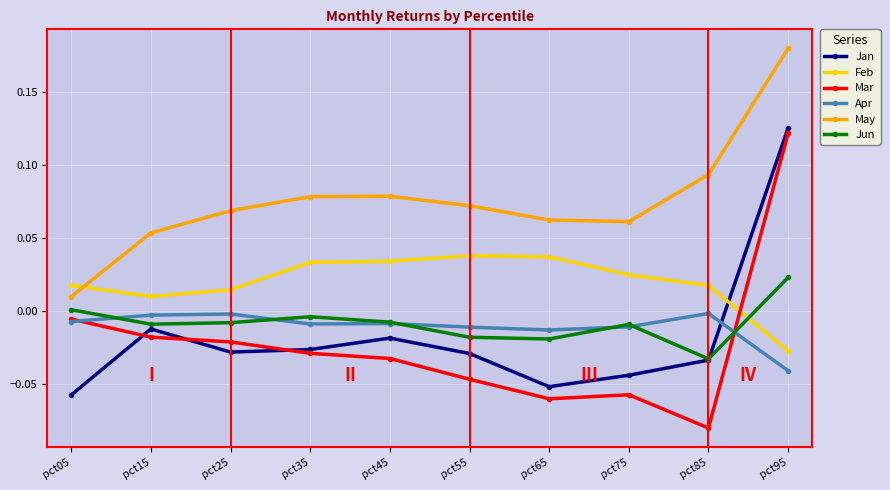

True or false: Apr and May intersect in this chart.

False